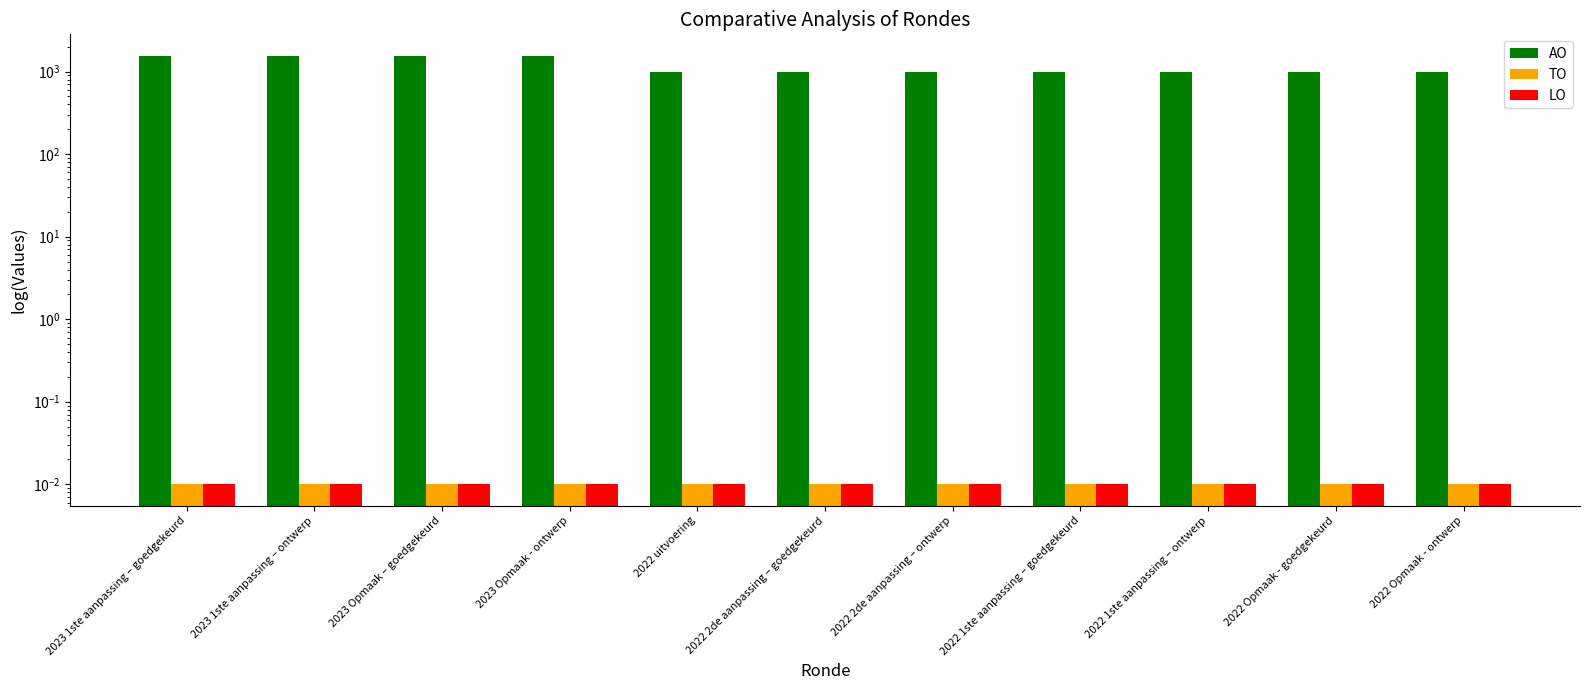

What is the value of the AO bar at the 7th from the left?

998.0